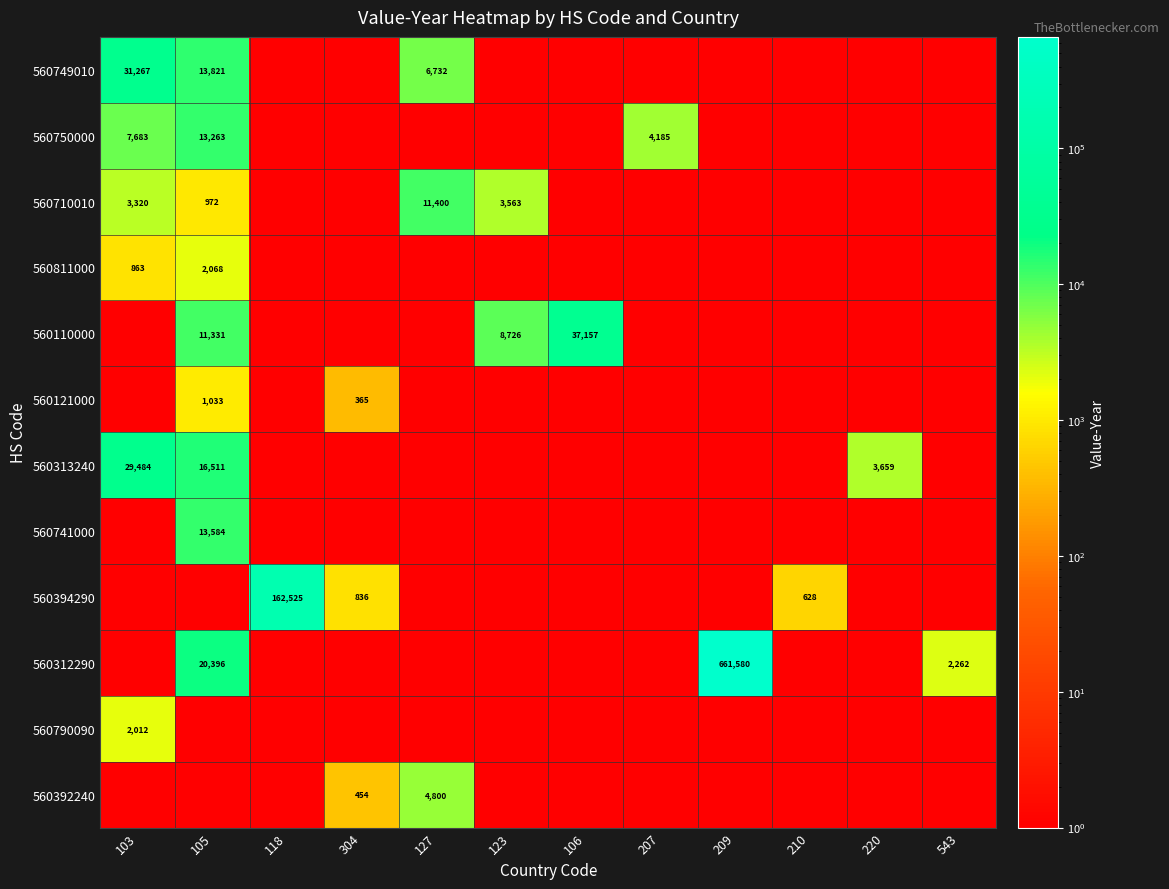

The 560811000 series shows 3481.4 at 105. True or false?

False